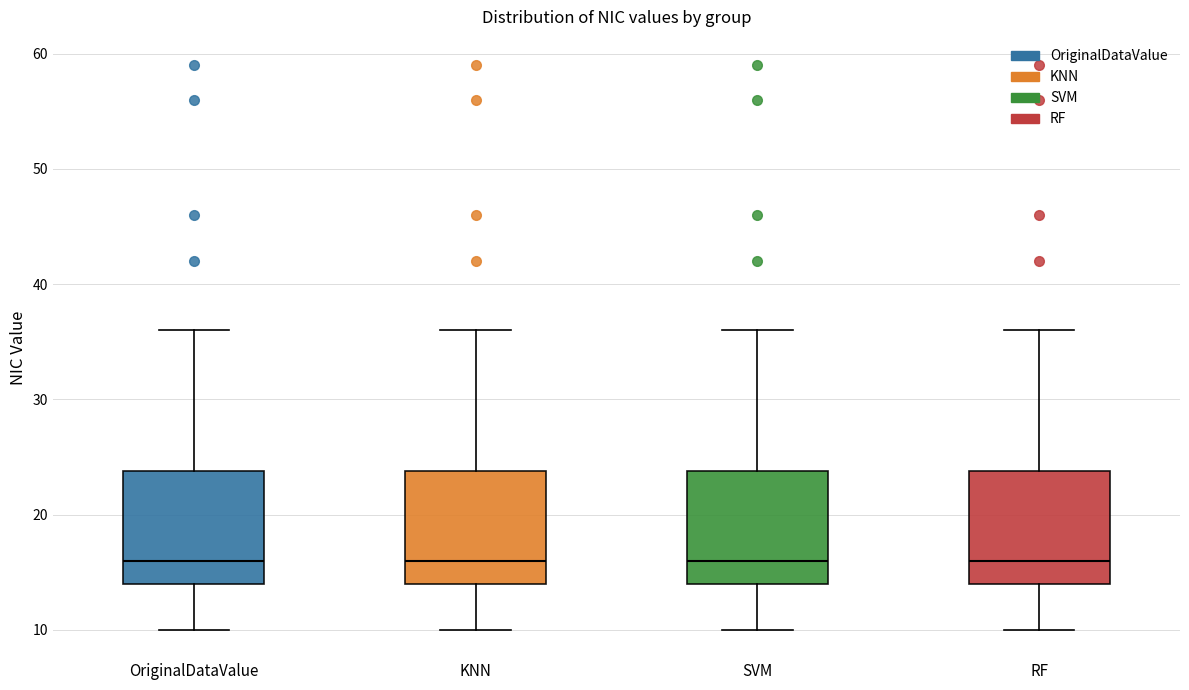

Where is the lower edge of the box for RF on the y-axis? The values are not printed on the chart, so give them approximately, as read against the axis.

14